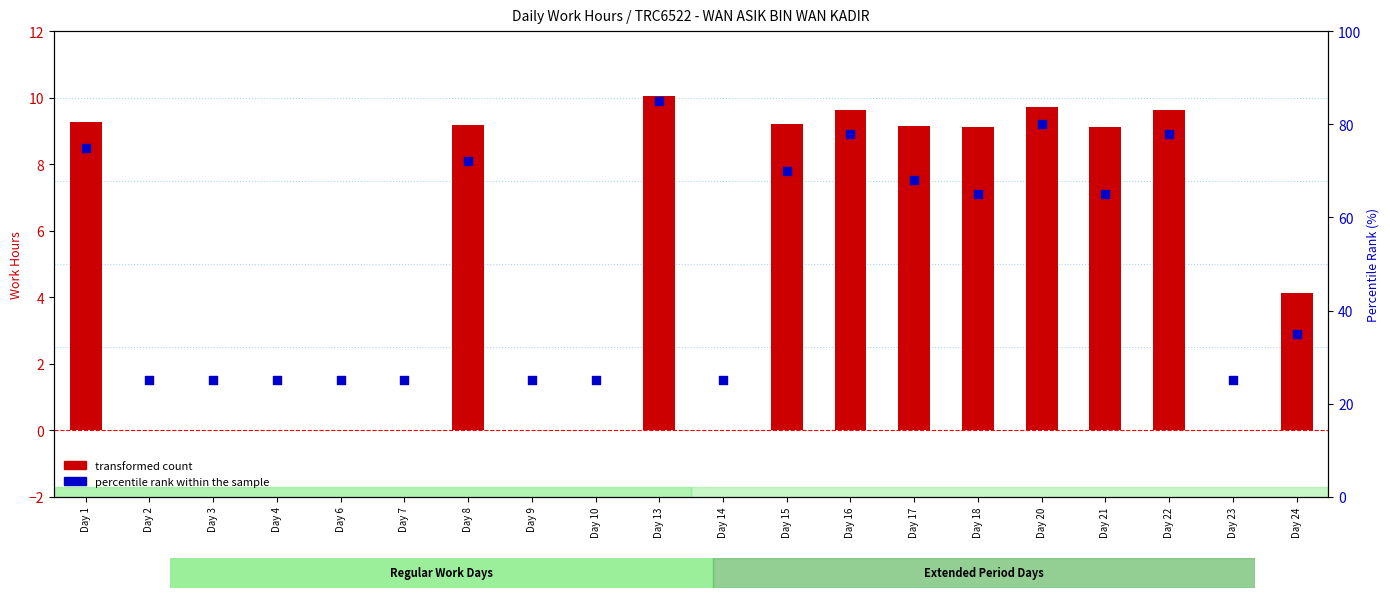

Is the value of percentile rank within the sample at Day 8 greater than the value of transformed count at Day 6?

Yes